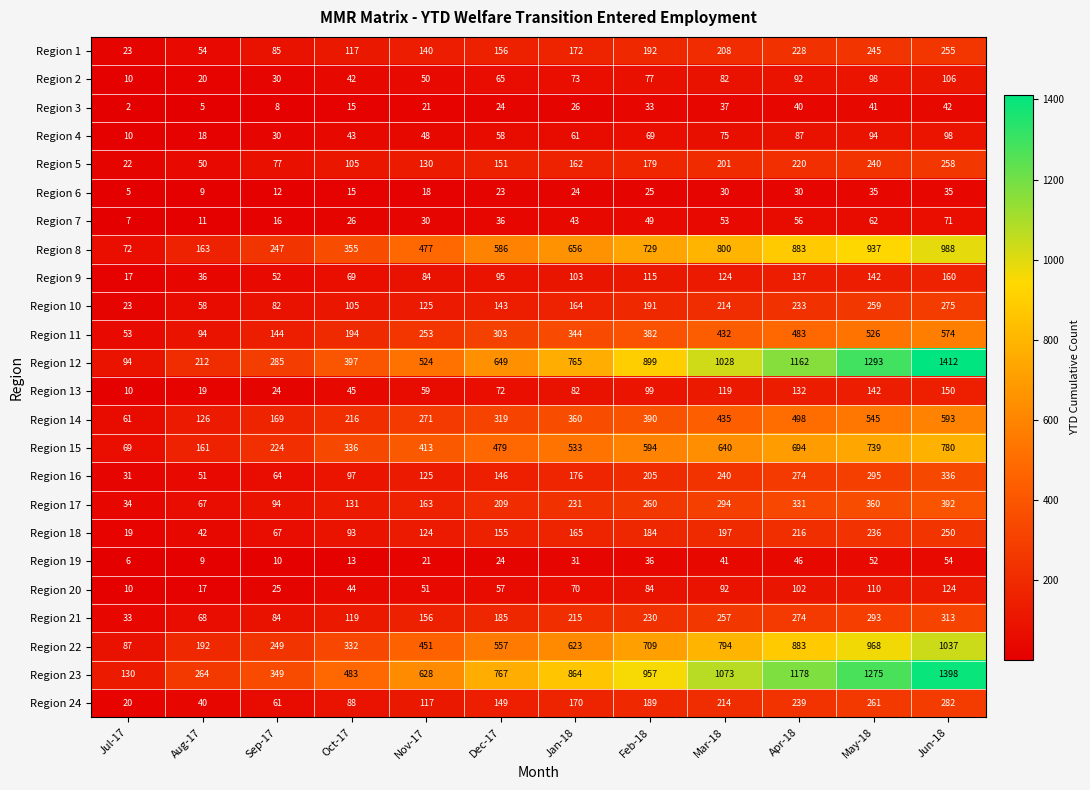

Which category has the lowest value across all series?

Jul-17